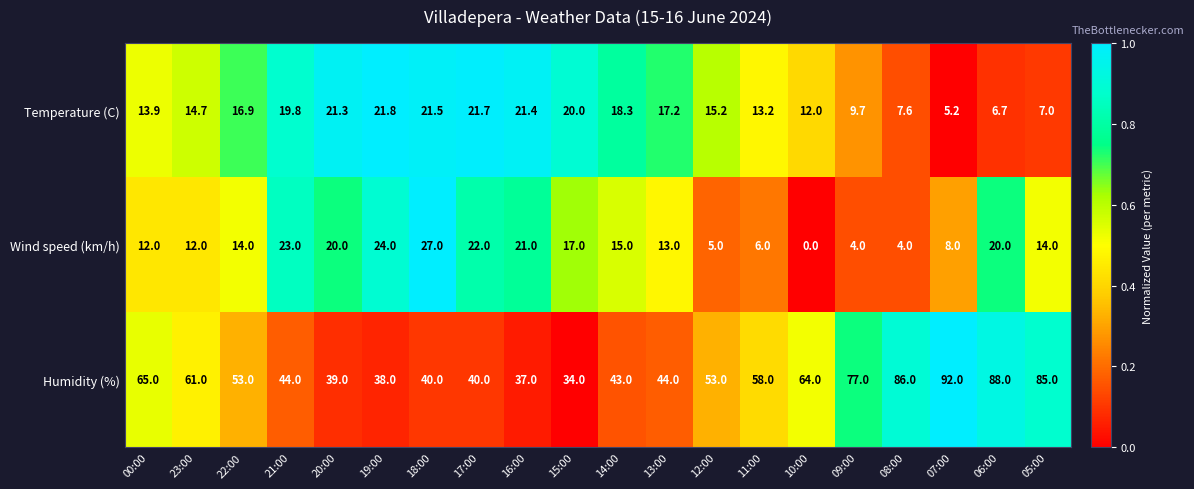

Which series changed the most between 18:00 and 12:00?

Wind speed (km/h)